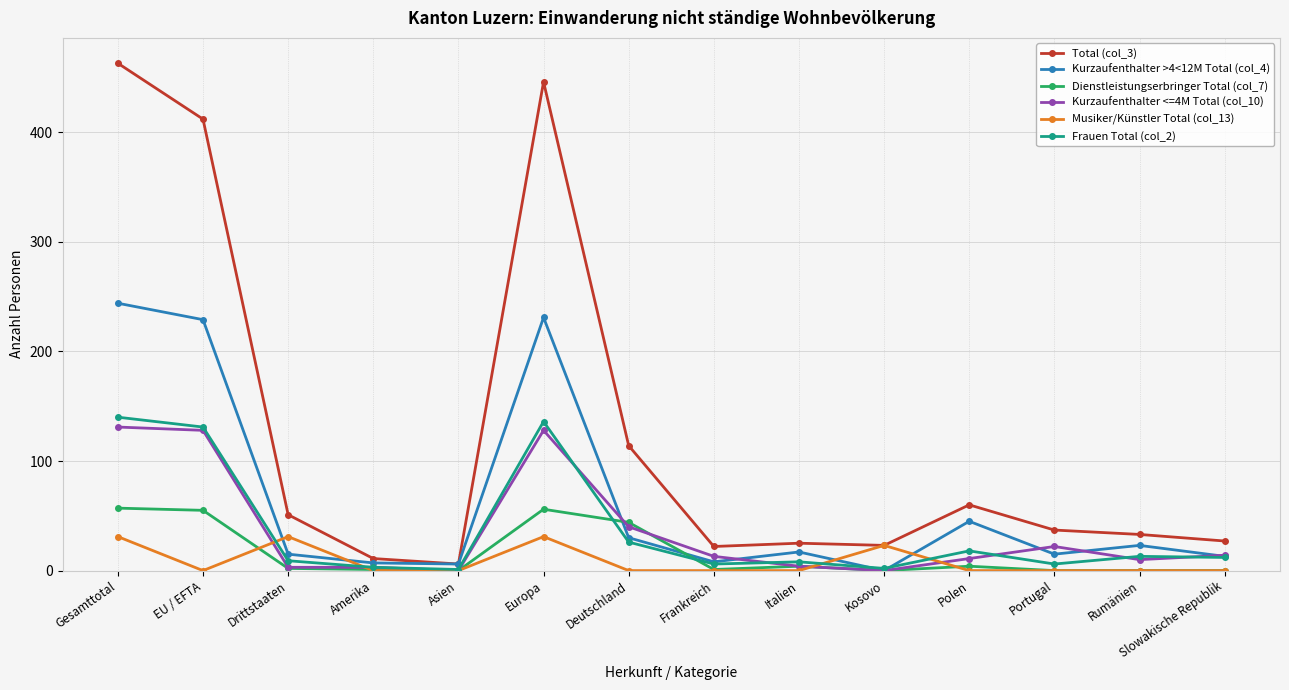

At which category does the chart reach its peak across all series?

Gesamttotal